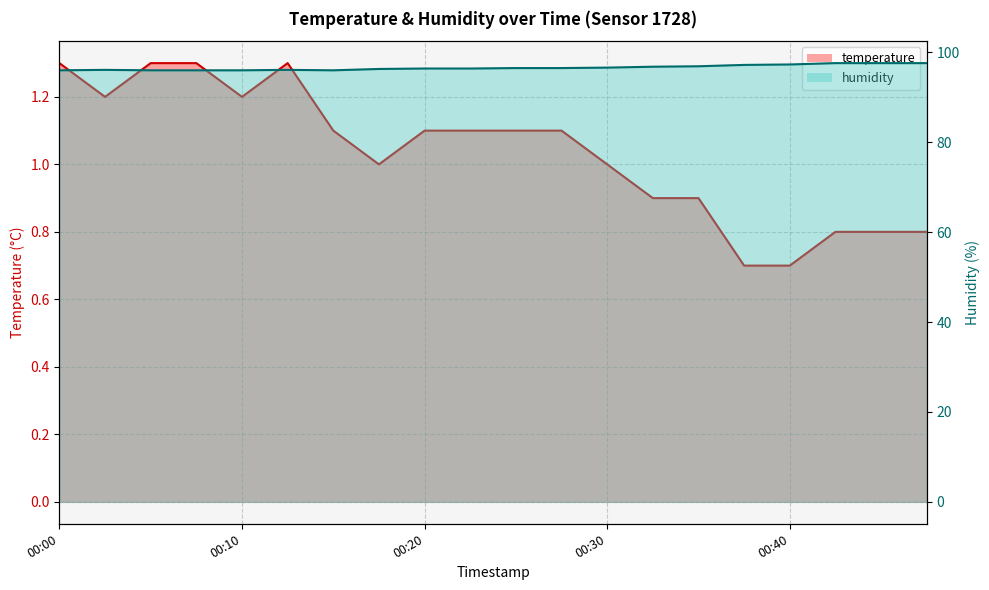

What is the difference between the maximum and minimum values in the temperature series?

0.6